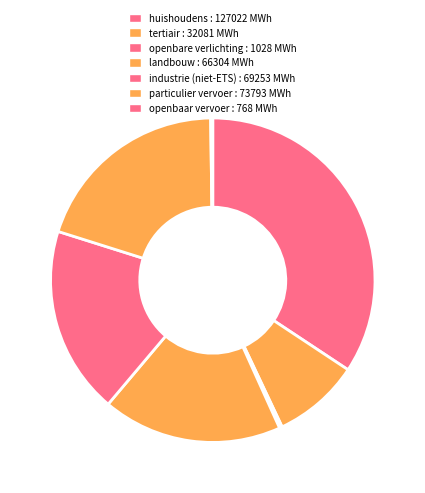

Which slice is the largest?

huishoudens